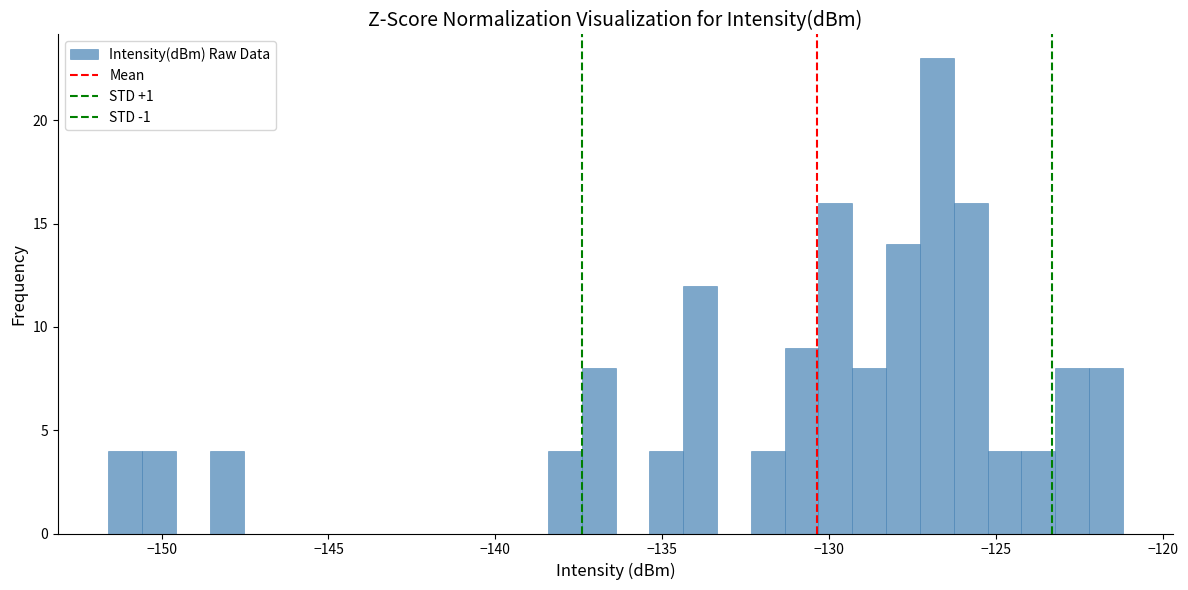

Read against the x-axis, roughly where is the centre of the tallest bar?

-127.0